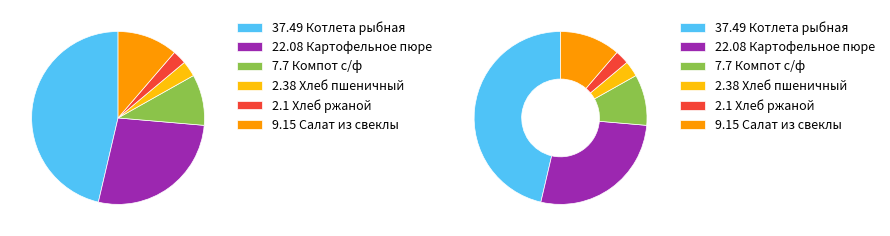

To the nearest percent, what percentage of the pie is Картофельное пюре?

27%